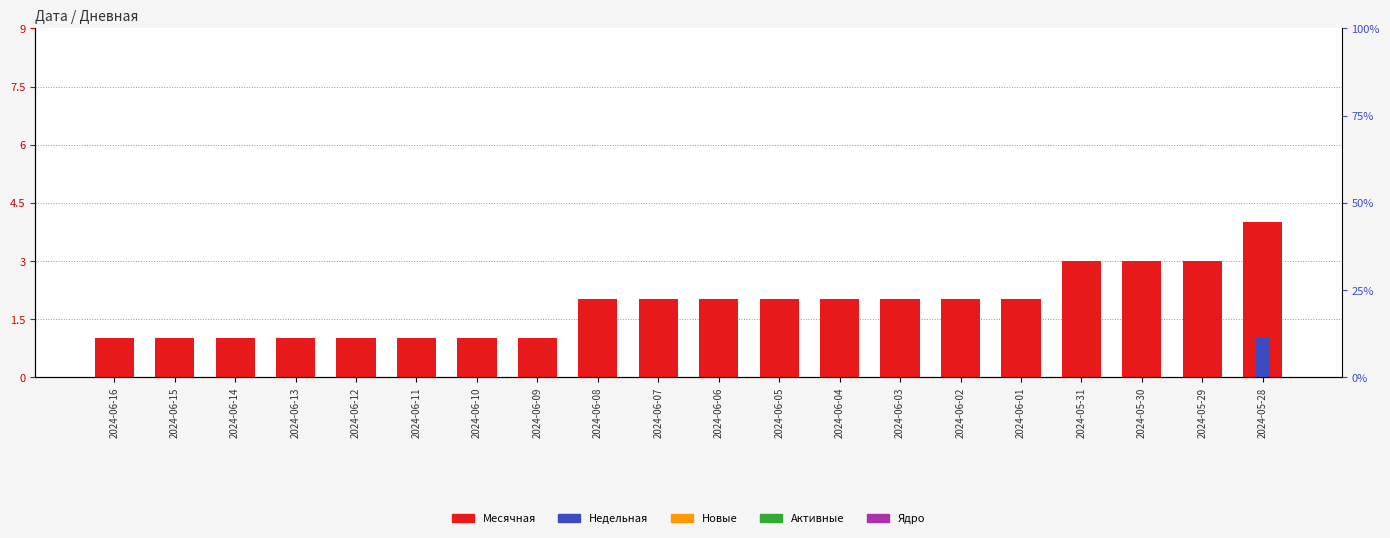

What is the maximum value for Недельная?

1